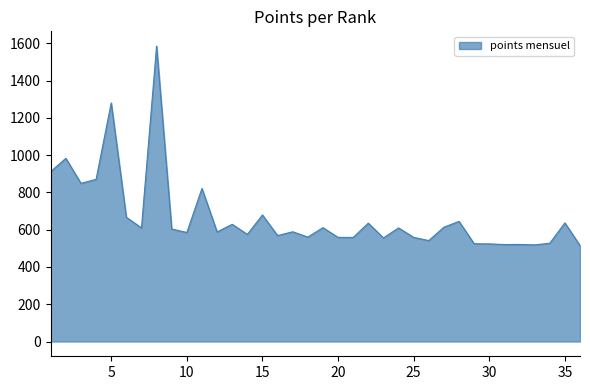

What is the greatest value displayed?

1585.5